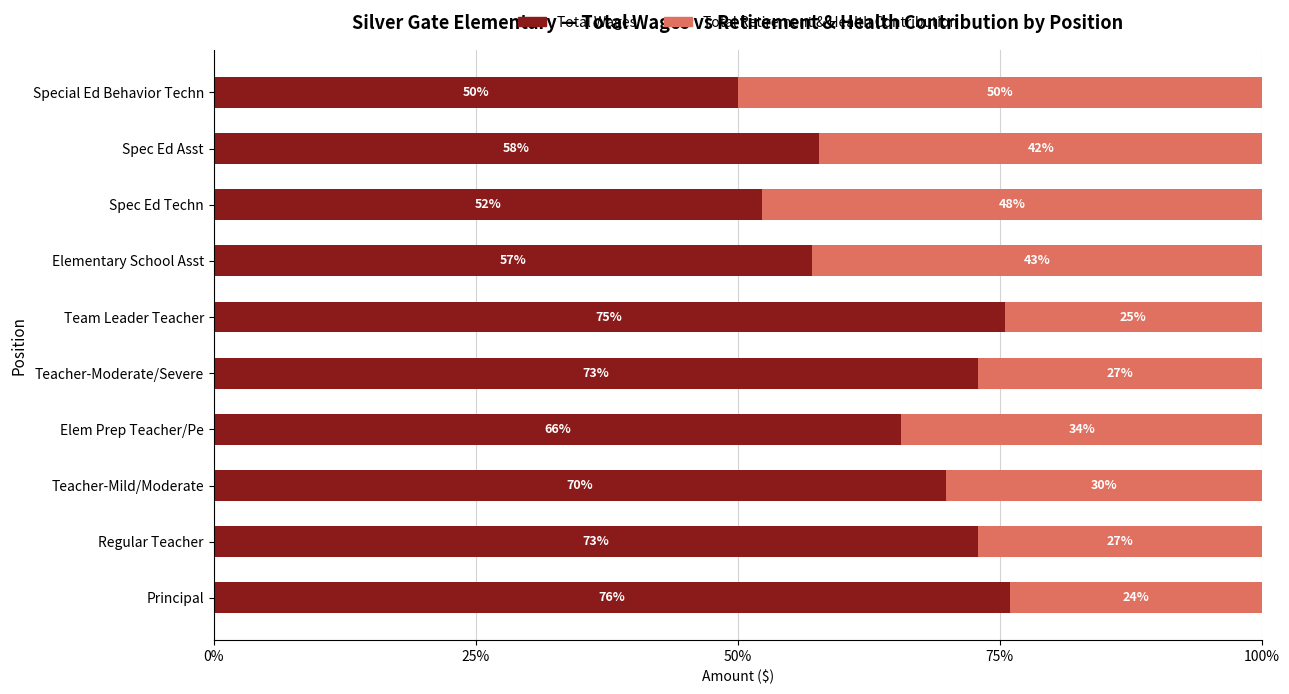

What is the average value of the Total Retirement & Health Contribution series?

0.4